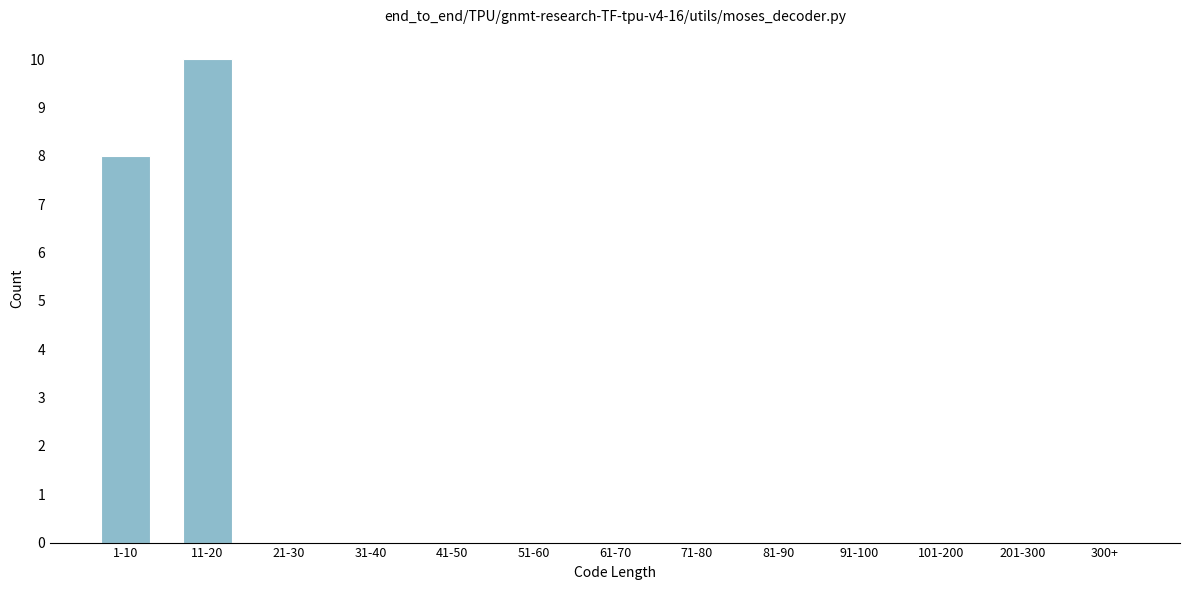

Reading left to right, what are all the values shown in this chart?

1-10=8	11-20=10	21-30=0	31-40=0	41-50=0	51-60=0	61-70=0	71-80=0	81-90=0	91-100=0	101-200=0	201-300=0	300+=0